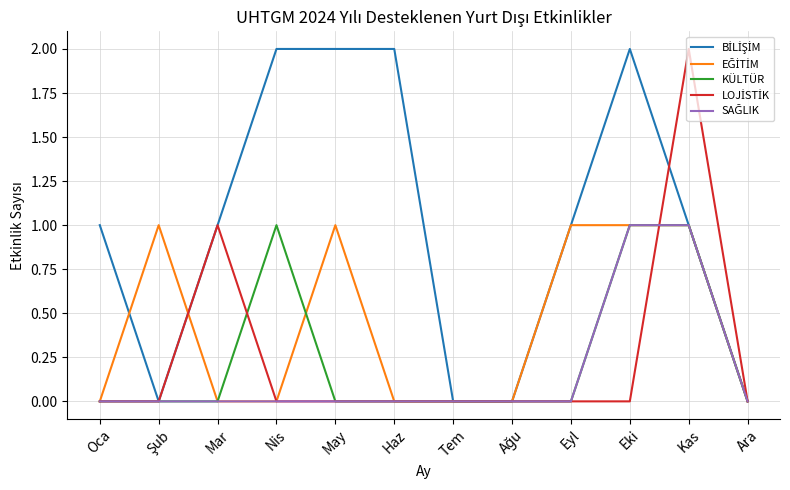

True or false: KÜLTÜR has a value of 0 at Oca.

True